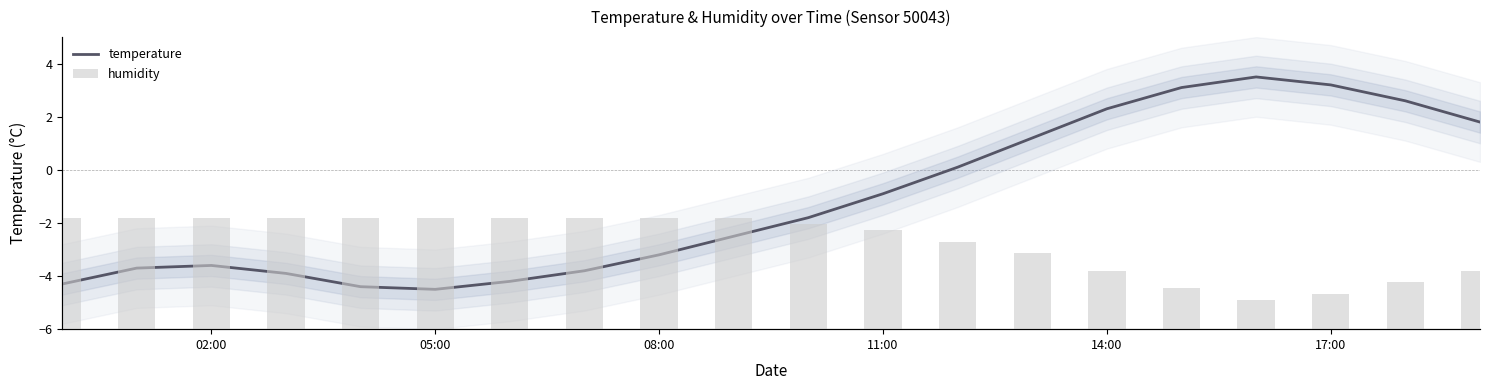

List the series in order of their peak value, highest first.

temperature, humidity